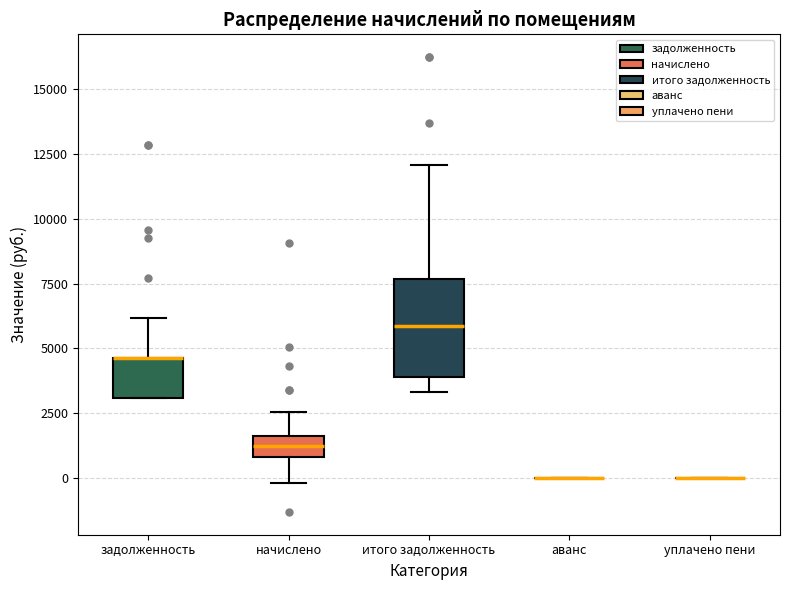

Reading left to right, read every box against the y-axis: the position of its median line, the range the box covers, and the ends of its whiskers. The values are not printed on the chart, so give them approximately, as read against the axis.

задолженность: median 4500 (drawn on the box's upper edge), box 3000 to 4500, whiskers 3000 to 6000
начислено: median 1000 (inside the box), box 1000 to 1500, whiskers 0 to 2500
итого задолженность: median 6000, box 4000 to 7500, whiskers 3500 to 12000
аванс: box collapsed to a line at 0, whiskers 0 to 0
уплачено пени: box collapsed to a line at 0, whiskers 0 to 0